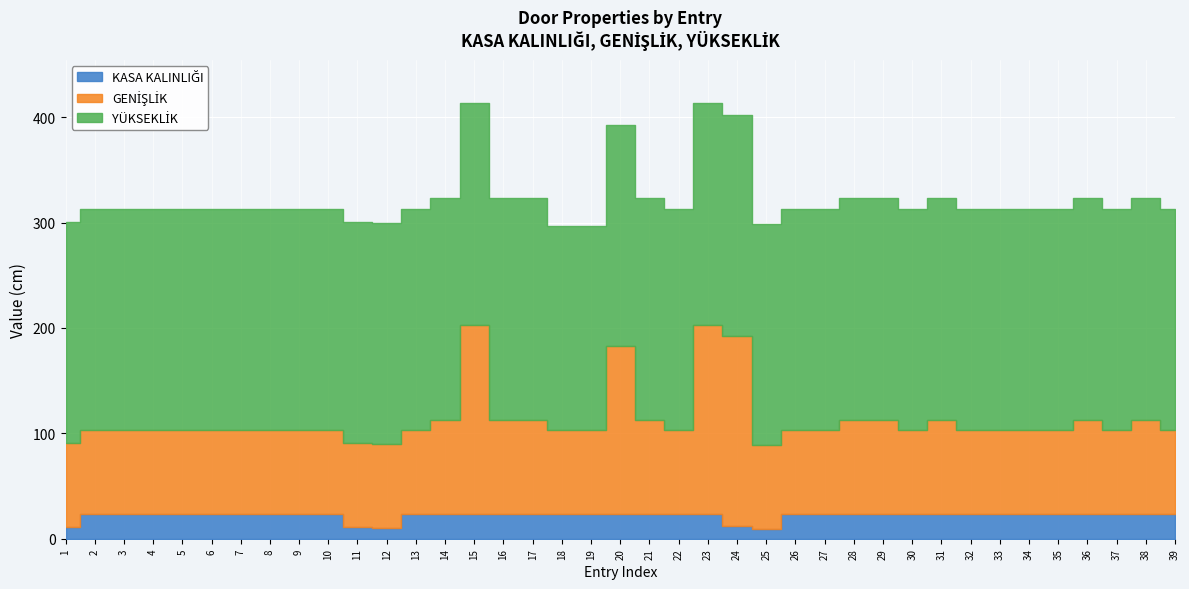

Reading left to right, what are all the values shown in this chart?

KASA KALINLIĞI: 1=11	2=23	3=23	4=23	5=23	6=23	7=23	8=23	9=23	10=23	11=11	12=10	13=23	14=23	15=23	16=23	17=23	18=23	19=23	20=23	21=23	22=23	23=23	24=12	25=9	26=23	27=23	28=23	29=23	30=23	31=23	32=23	33=23	34=23	35=23	36=23	37=23	38=23	39=23
GENİŞLİK: 1=80	2=80	3=80	4=80	5=80	6=80	7=80	8=80	9=80	10=80	11=80	12=80	13=80	14=90	15=180	16=90	17=90	18=80	19=80	20=160	21=90	22=80	23=180	24=180	25=80	26=80	27=80	28=90	29=90	30=80	31=90	32=80	33=80	34=80	35=80	36=90	37=80	38=90	39=80
YÜKSEKLİK: 1=210	2=210	3=210	4=210	5=210	6=210	7=210	8=210	9=210	10=210	11=210	12=210	13=210	14=210	15=210	16=210	17=210	18=194	19=194	20=210	21=210	22=210	23=210	24=210	25=210	26=210	27=210	28=210	29=210	30=210	31=210	32=210	33=210	34=210	35=210	36=210	37=210	38=210	39=210